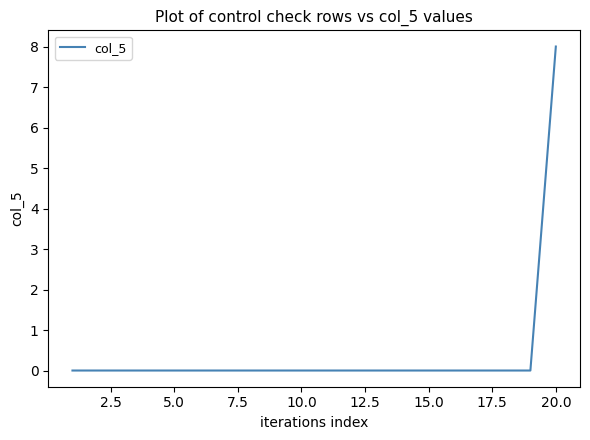

What is the difference between the maximum and minimum values?

8